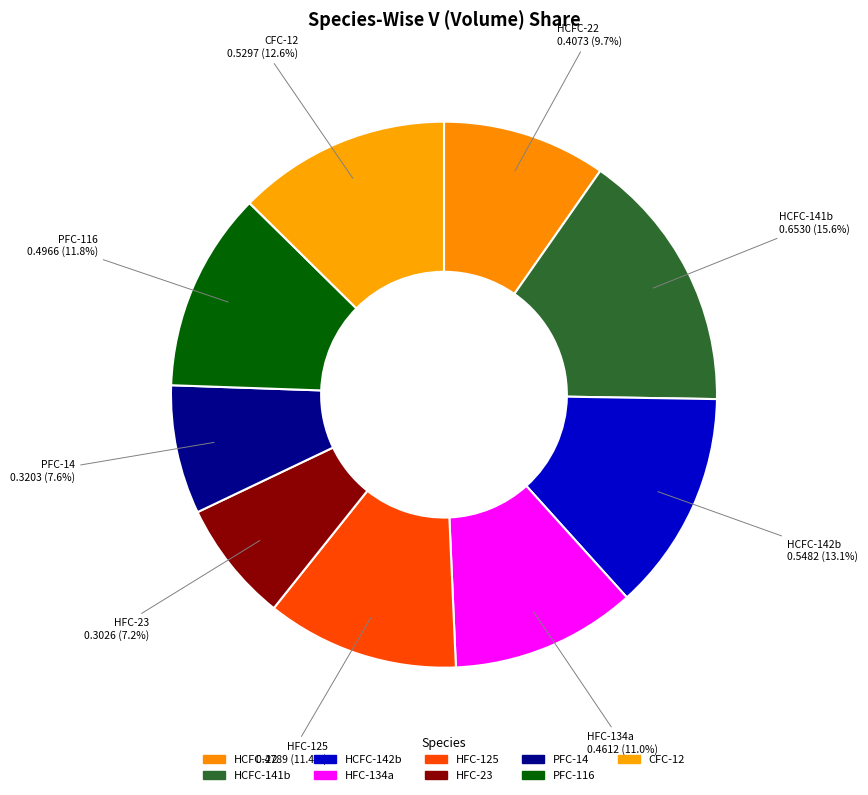

To the nearest percent, what is the combined percentage of PFC-14 and CFC-12?

20%